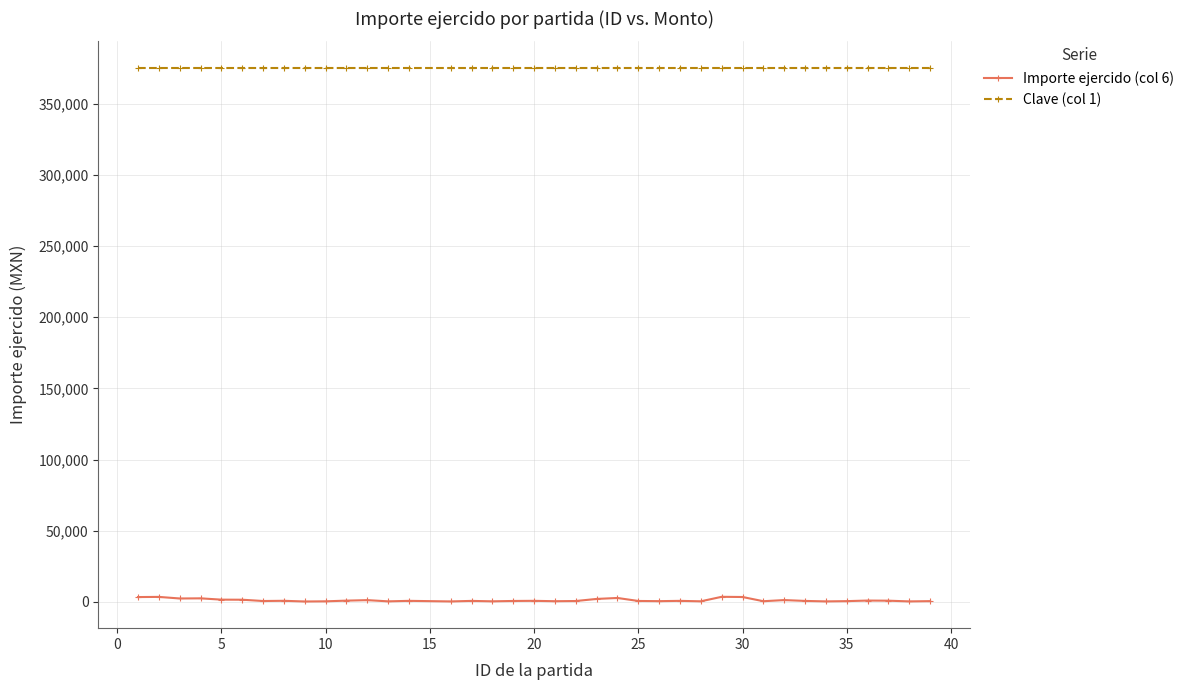

Rank the series by their average value, from highest to lowest.

Clave (col 1), Importe ejercido (col 6)